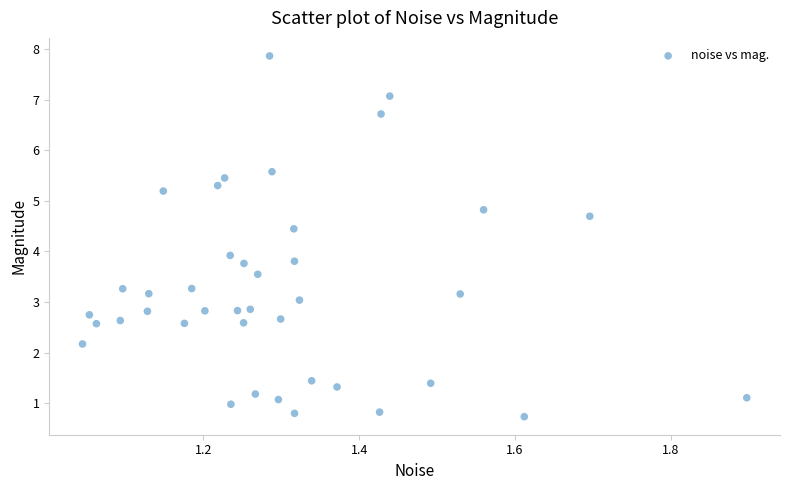

What is the range of Y values (max minus min)?

7.1